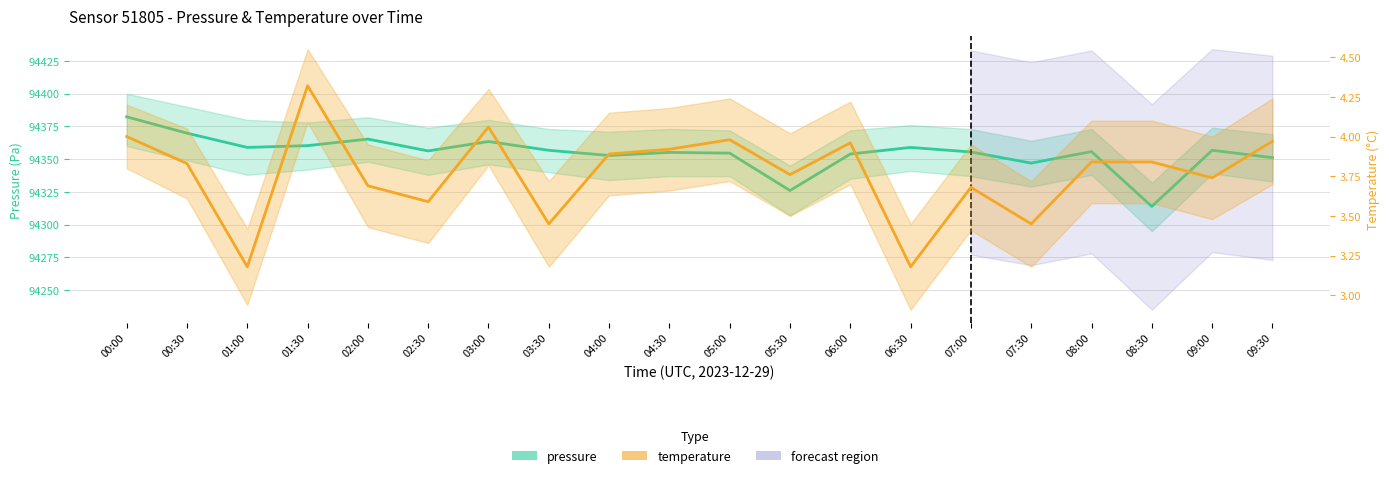

What is the difference between the maximum and second lowest values in the temperature series?

1.1